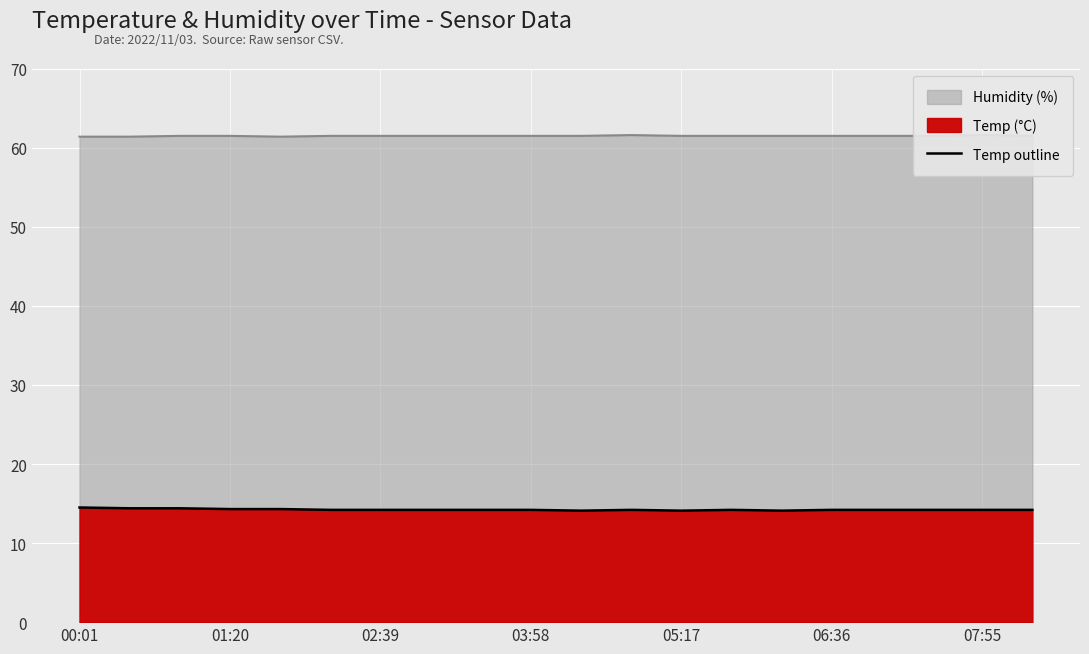

How many interior local valleys (lower than both neighbors) does the data have?

3